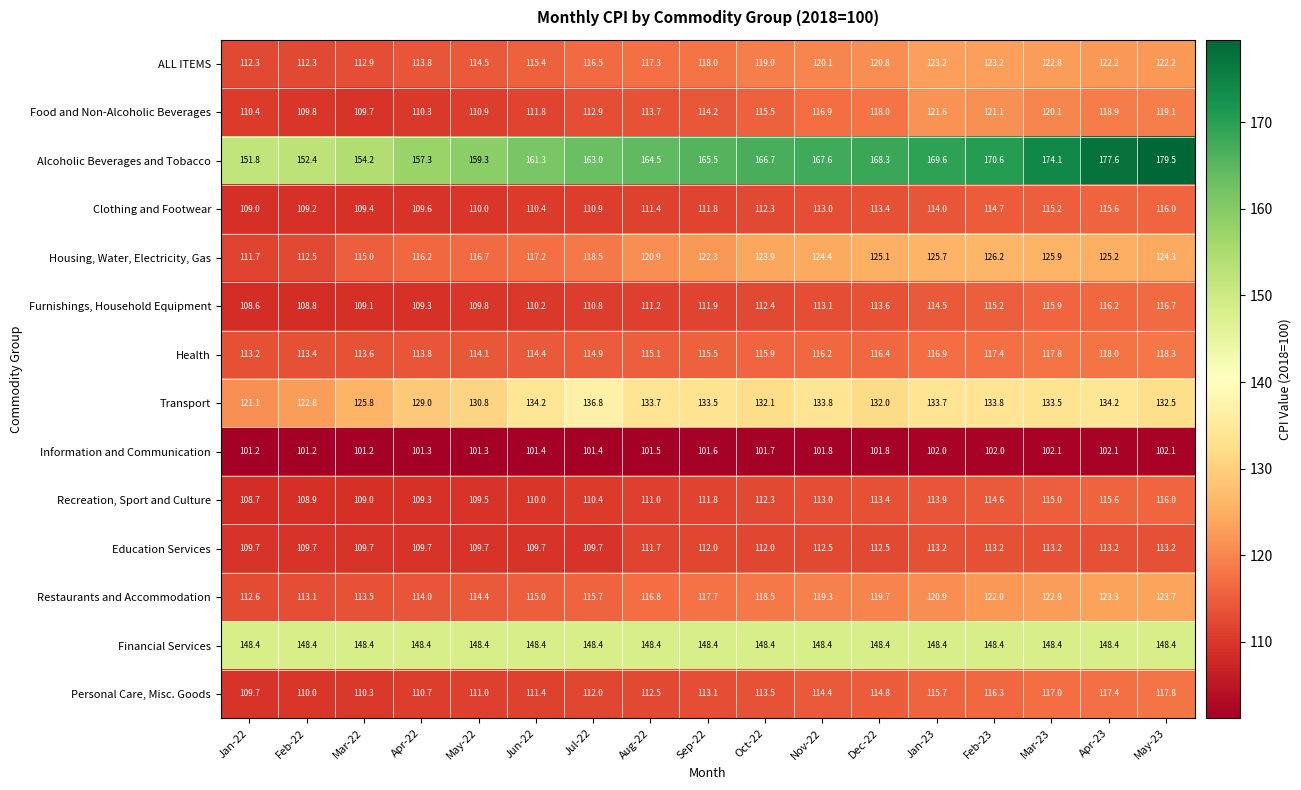

Rank the series at Jul-22 from lowest to highest value.

Information and Communication, Education Services, Recreation, Sport and Culture, Furnishings, Household Equipment, Clothing and Footwear, Personal Care, Misc. Goods, Food and Non-Alcoholic Beverages, Health, Restaurants and Accommodation, ALL ITEMS, Housing, Water, Electricity, Gas, Transport, Financial Services, Alcoholic Beverages and Tobacco